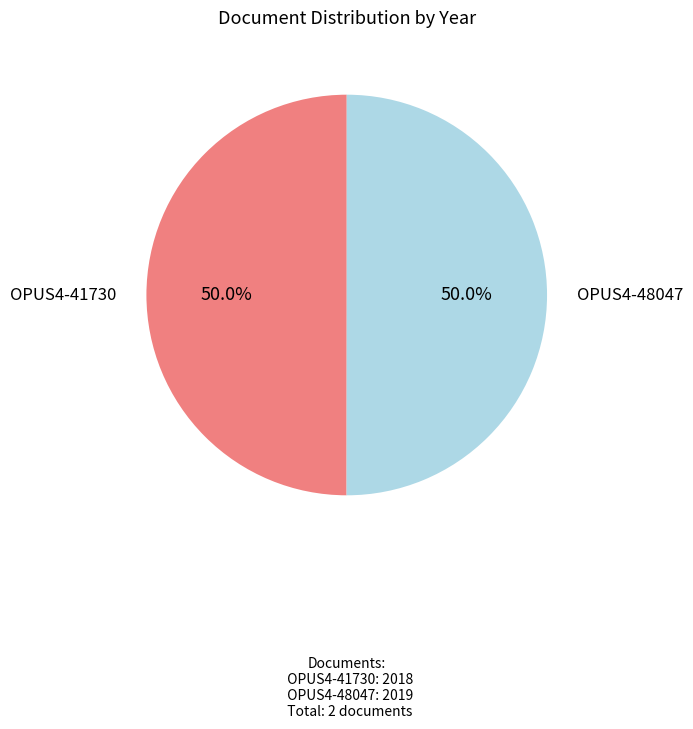

Count the number of slices in the pie.

2